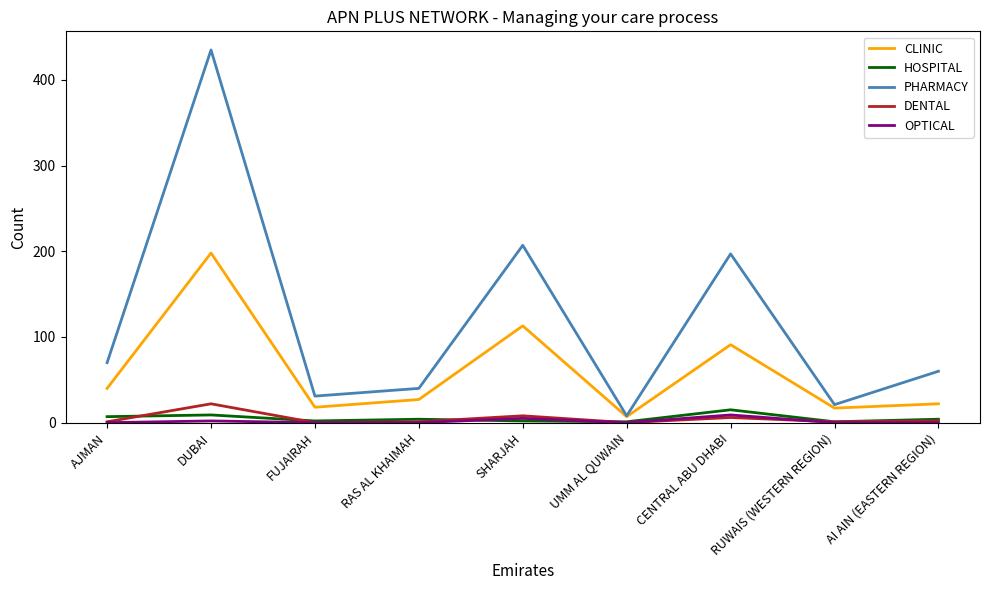

At which label does CLINIC reach its minimum?

UMM AL QUWAIN